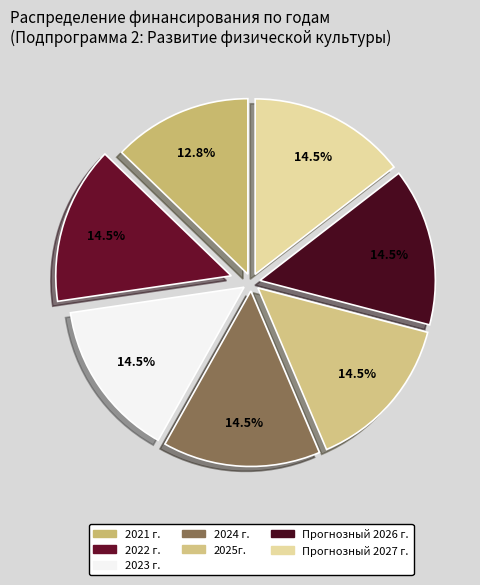

The 2023 г. slice represents 15% of the pie. True or false?

True